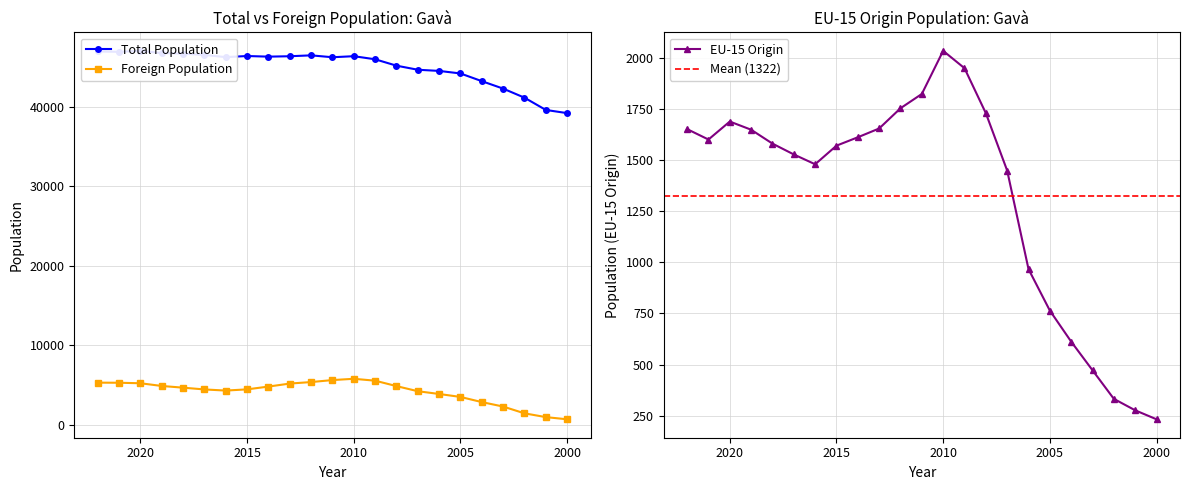

At how many categories does at least one series exceed 29665?

23